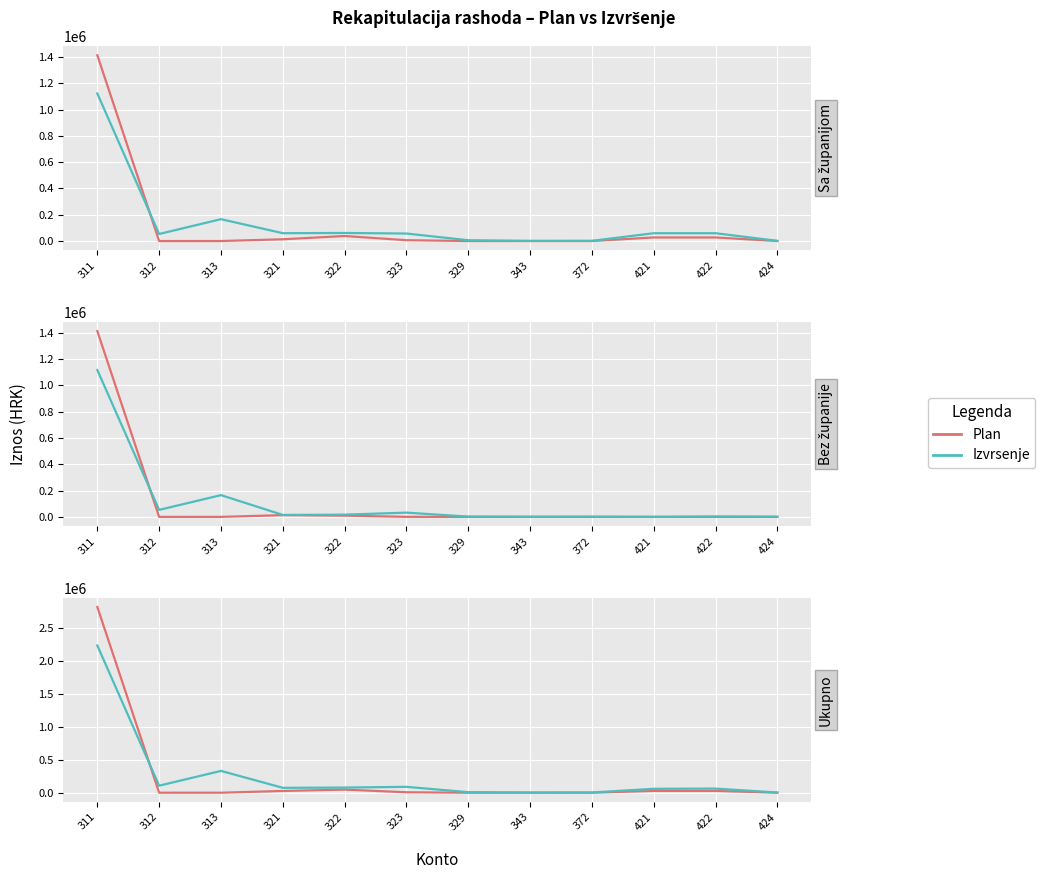

Read the Plan value at 422.

27208.0